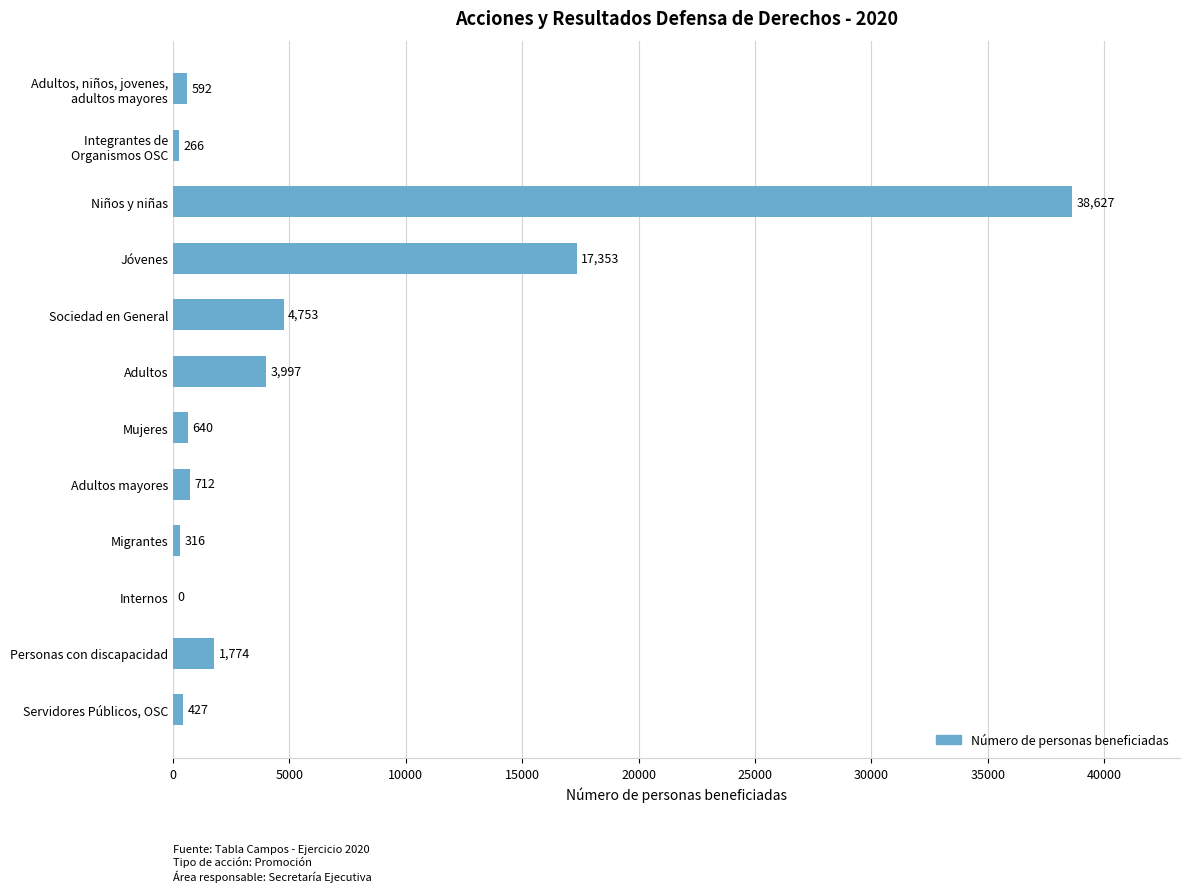

Which has a higher value, Sociedad en General or Mujeres?

Sociedad en General